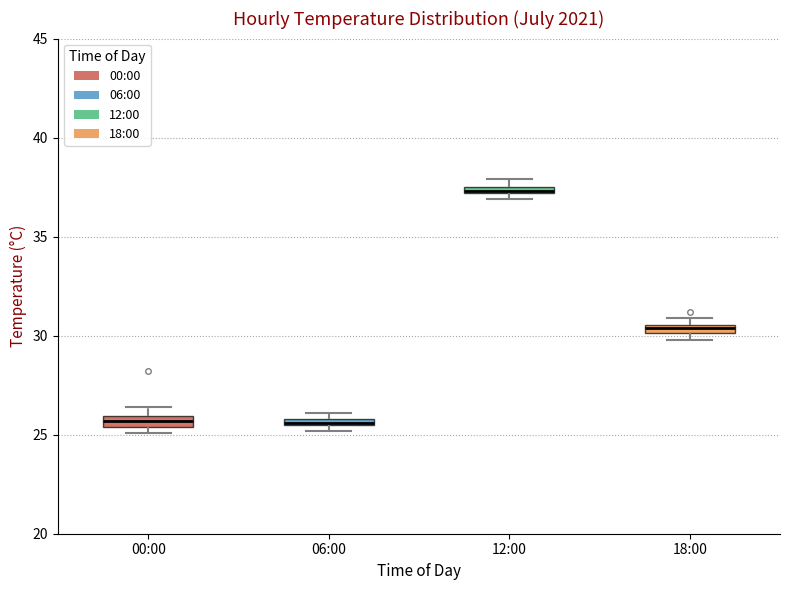

Where is the lower edge of the box for 06:00 on the y-axis? The values are not printed on the chart, so give them approximately, as read against the axis.

25.5